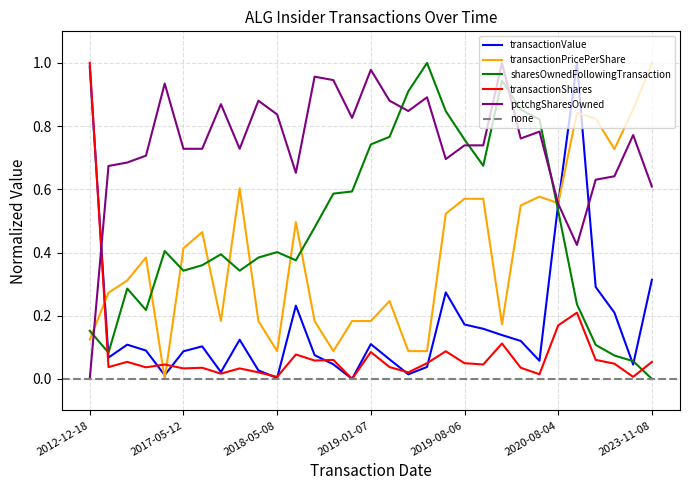

What is the total value across all series at 2017-08-17?

1.5